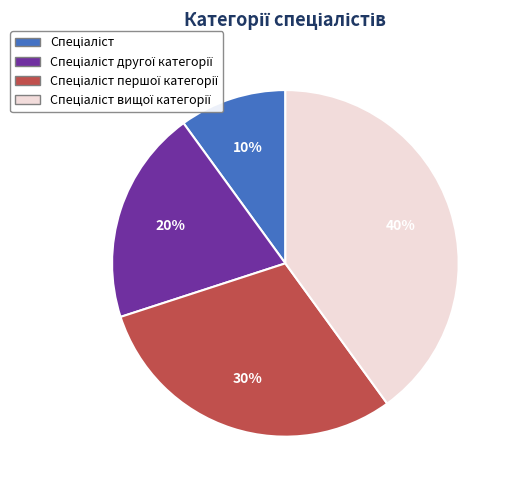

Is there any slice that represents more than half of the pie?

No